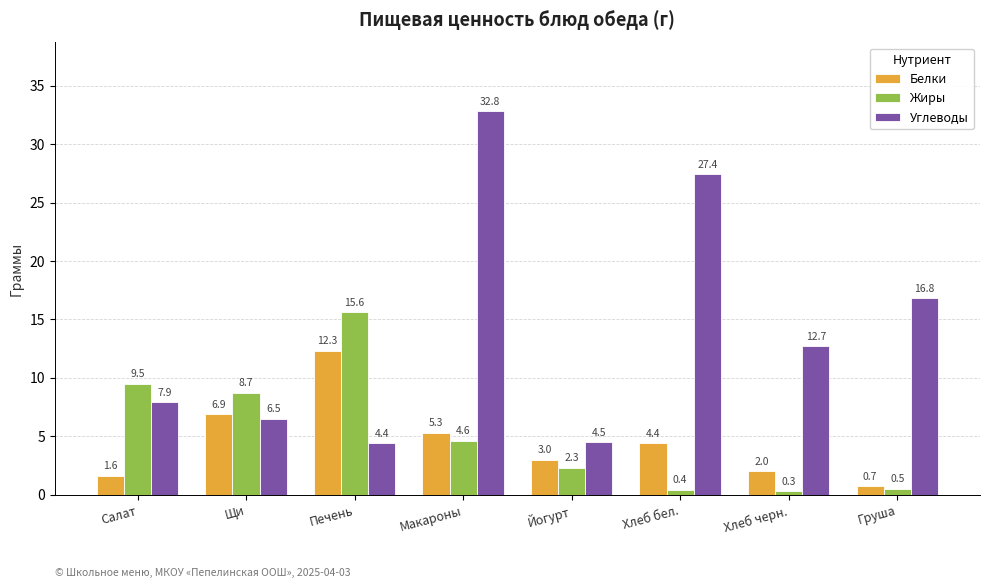

How many groups of bars are there?

8